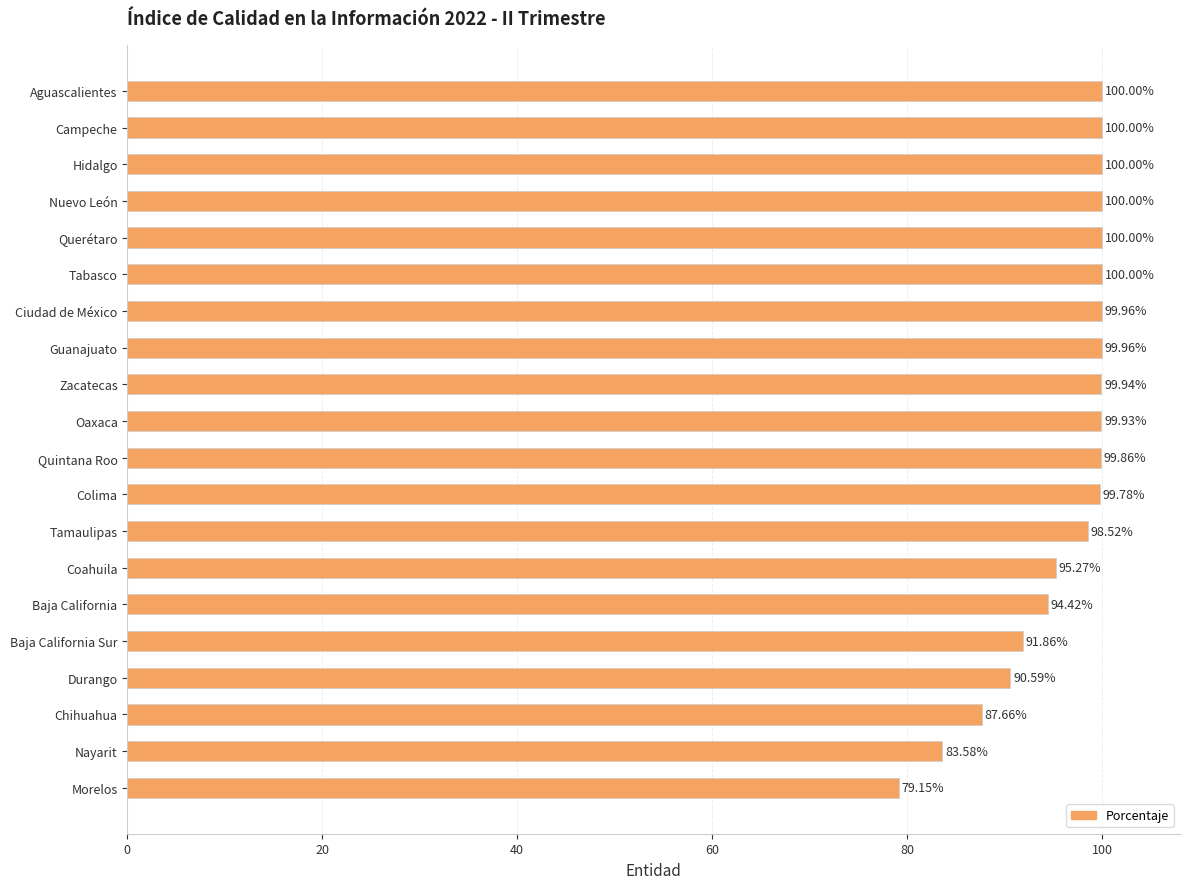

How many bars are there in total?

20